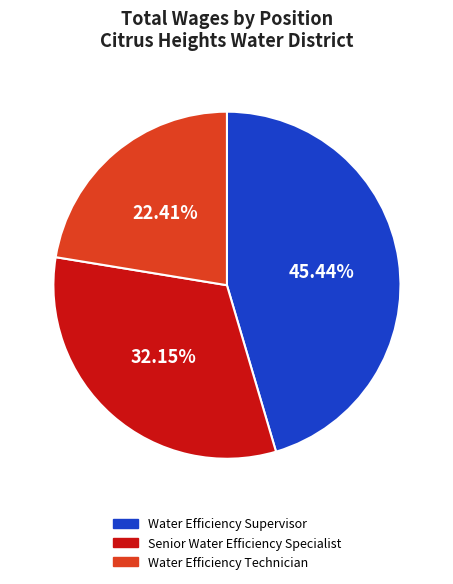

Which has a higher value, Water Efficiency Technician or Senior Water Efficiency Specialist?

Senior Water Efficiency Specialist